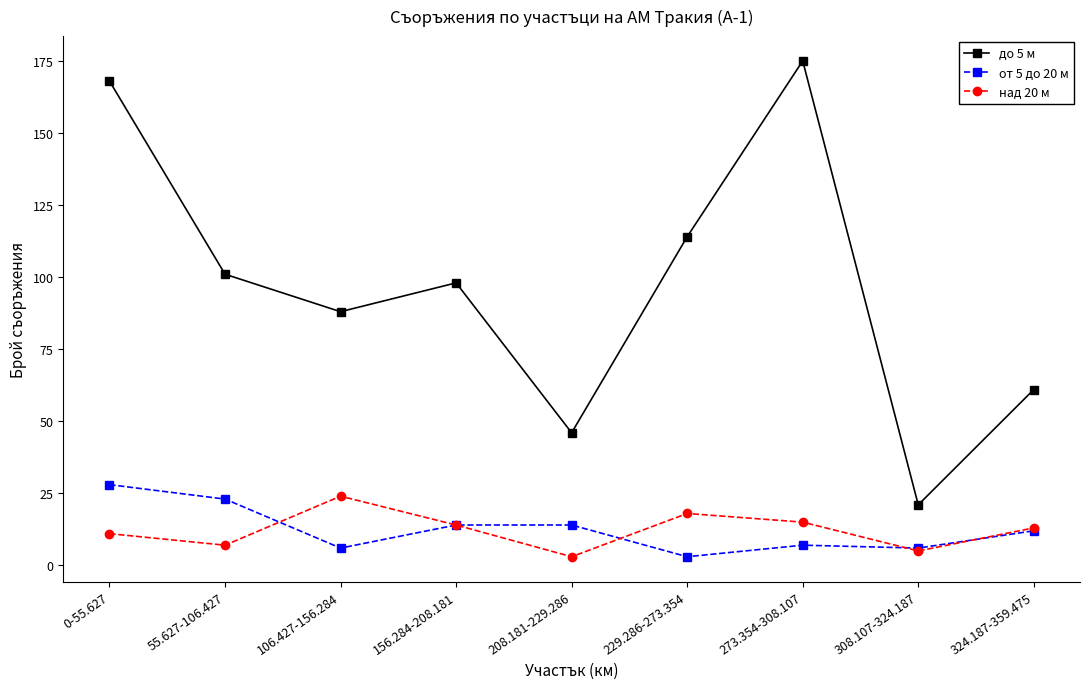

How many lines are shown in the chart?

3